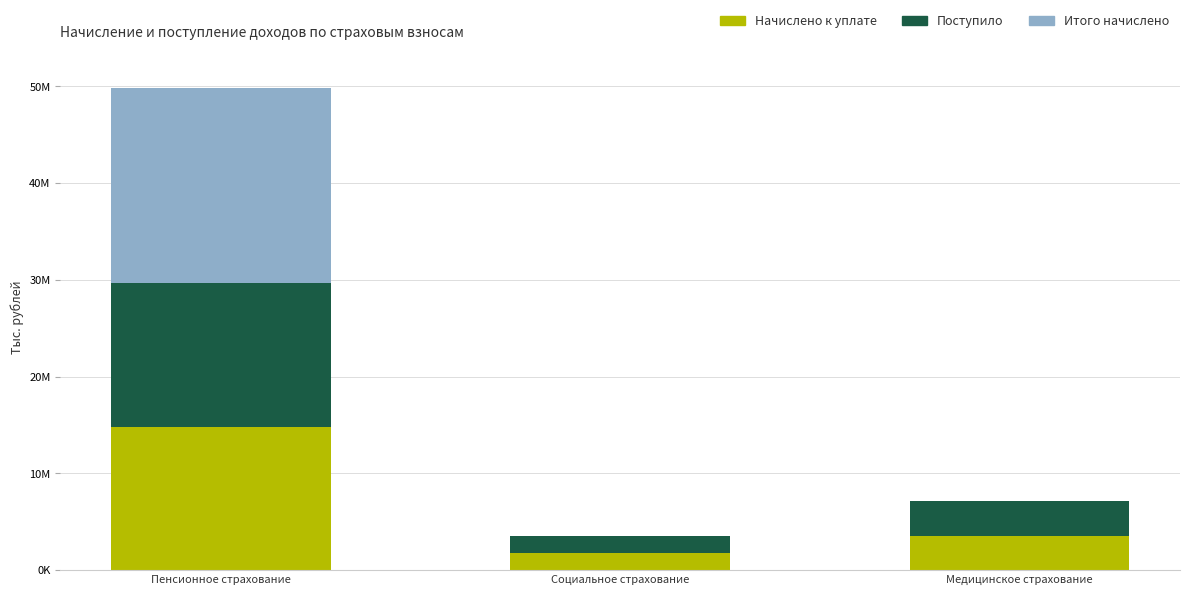

At which category is the sum across all series the highest?

Пенсионное страхование